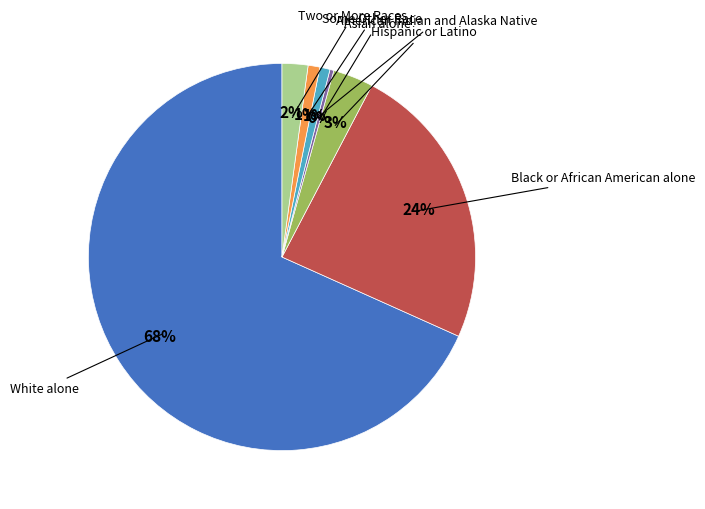

Count the number of slices in the pie.

7